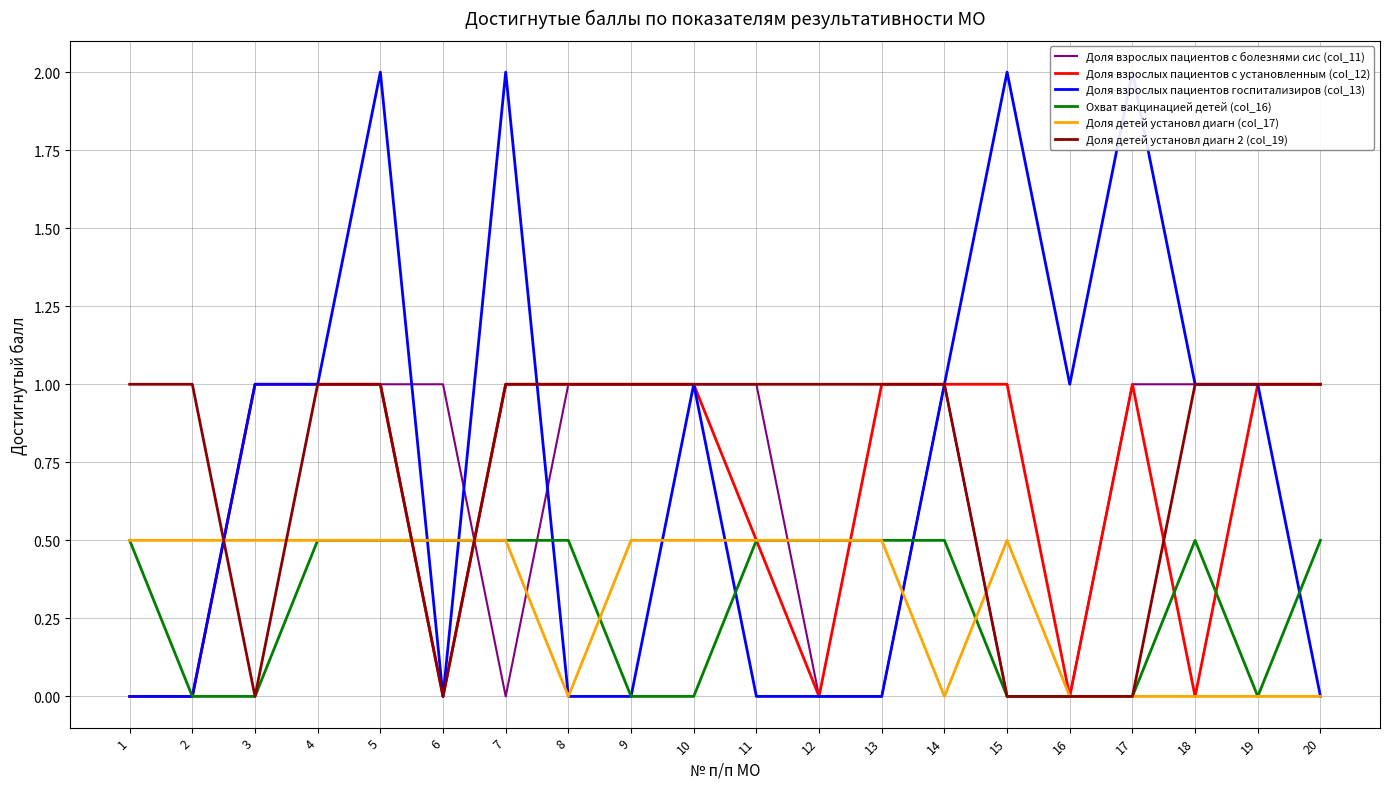

Reading right to left, extract all data points from this chart.

Доля взрослых пациентов с болезнями сис (col_11): 1.0	1.0	1.0	1.0	0.0	0.0	1.0	0.0	0.0	1.0	1.0	1.0	1.0	0.0	1.0	1.0	1.0	1.0	0.0	0.0
Доля взрослых пациентов с установленным (col_12): 1.0	1.0	0.0	1.0	0.0	1.0	1.0	1.0	0.0	0.5	1.0	1.0	1.0	1.0	0.0	1.0	1.0	1.0	0.0	0.0
Доля взрослых пациентов госпитализиров (col_13): 0.0	1.0	1.0	2.0	1.0	2.0	1.0	0.0	0.0	0.0	1.0	0.0	0.0	2.0	0.0	2.0	1.0	1.0	0.0	0.0
Охват вакцинацией детей (col_16): 0.5	0.0	0.5	0.0	0.0	0.0	0.5	0.5	0.5	0.5	0.0	0.0	0.5	0.5	0.5	0.5	0.5	0.0	0.0	0.5
Доля детей установл диагн (col_17): 0.0	0.0	0.0	0.0	0.0	0.5	0.0	0.5	0.5	0.5	0.5	0.5	0.0	0.5	0.5	0.5	0.5	0.5	0.5	0.5
Доля детей установл диагн 2 (col_19): 1.0	1.0	1.0	0.0	0.0	0.0	1.0	1.0	1.0	1.0	1.0	1.0	1.0	1.0	0.0	1.0	1.0	0.0	1.0	1.0